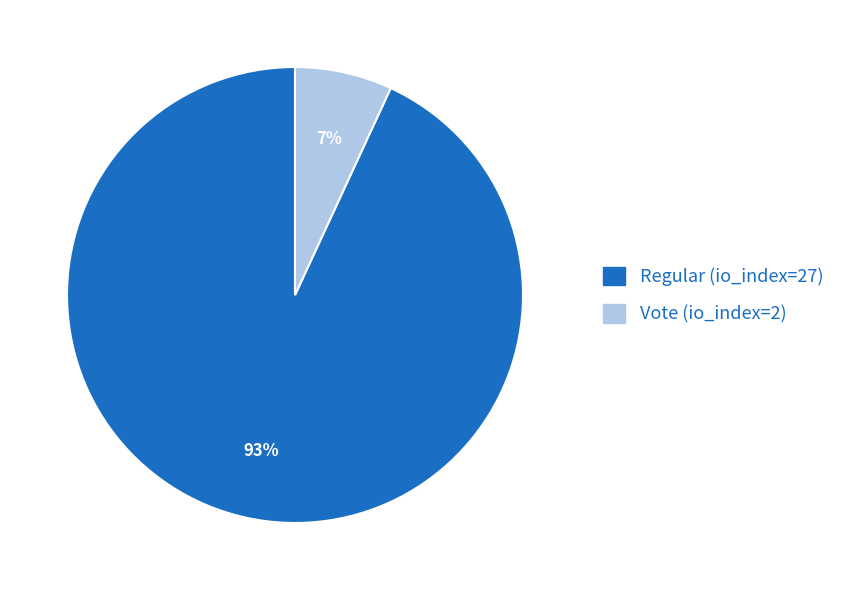

Between Regular (io_index=27) and Vote (io_index=2), which is larger?

Regular (io_index=27)